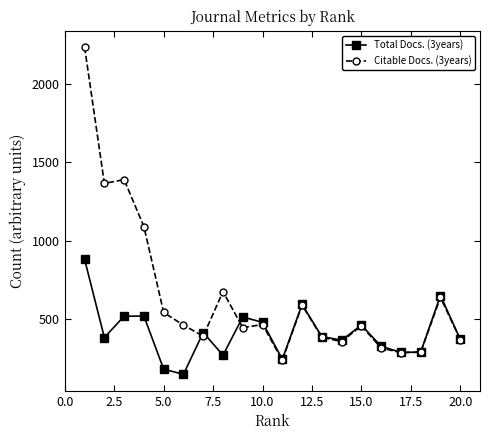

Which series has the largest total across all categories?

Citable Docs. (3years)